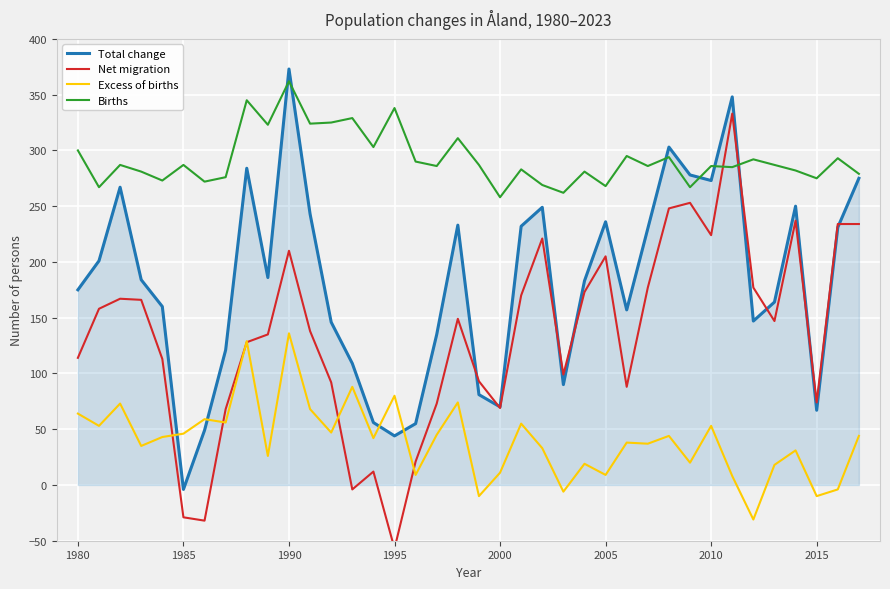

True or false: Excess of births and Total change intersect in this chart.

True